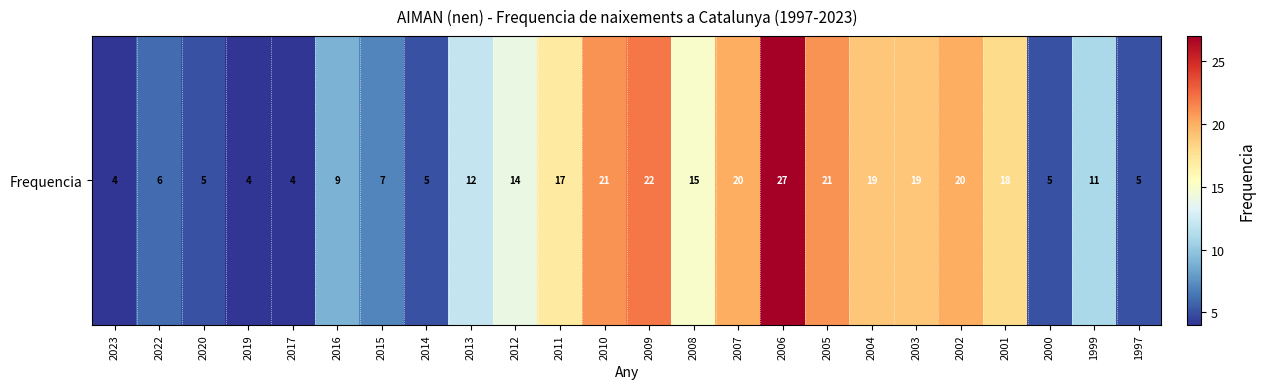

The value at 2013 is 5. True or false?

False